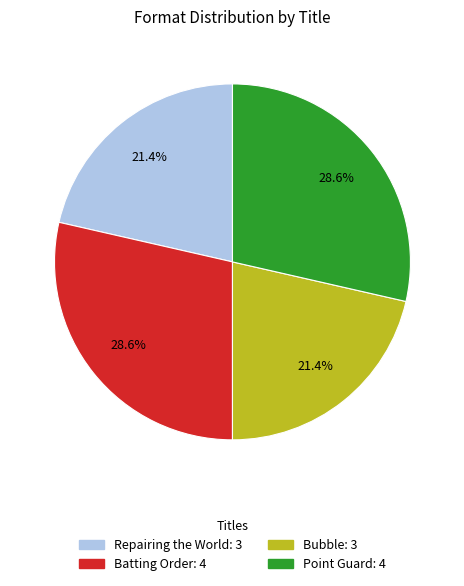

What is the ratio of the value at Point Guard to the value at Bubble?

1.3